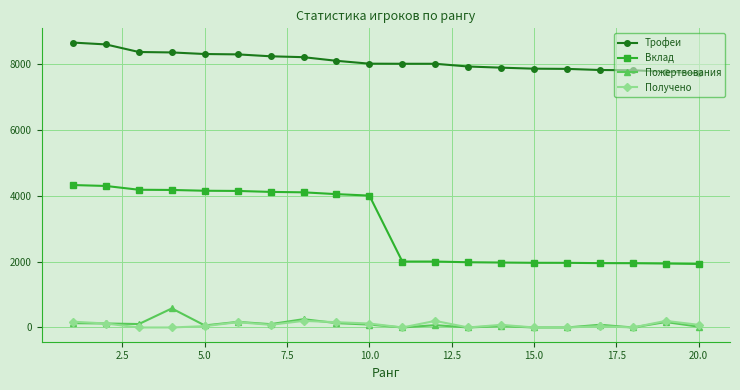

Which series has the largest total across all categories?

Трофеи